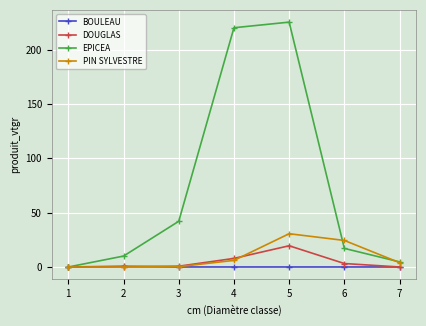

True or false: DOUGLAS has more than 0 points higher than both neighbors.

True